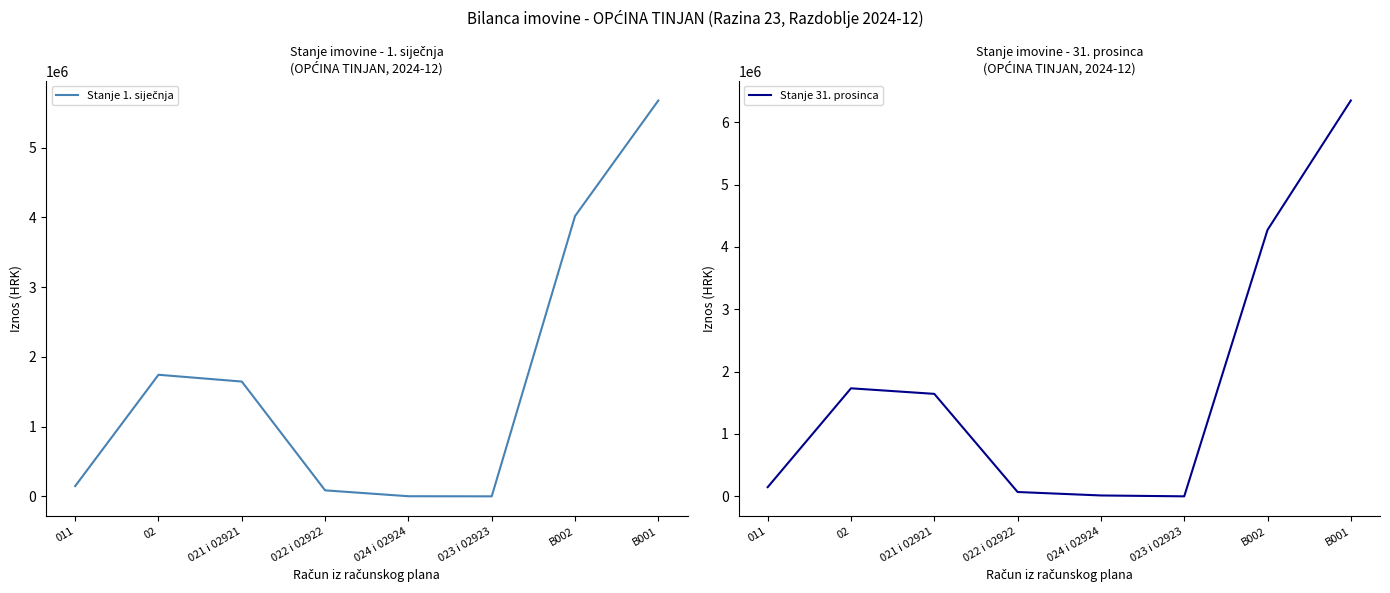

How many interior local peaks does the Stanje 31. prosinca series have?

1